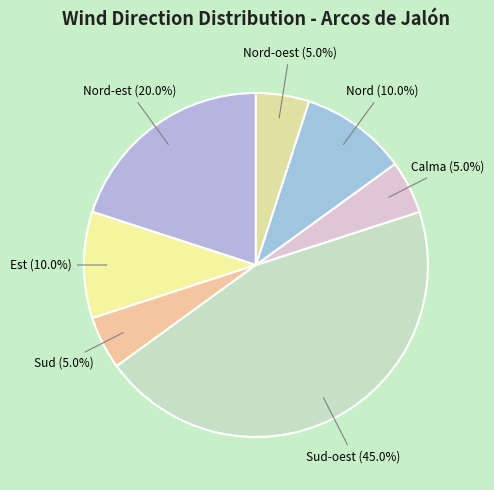

What is the largest slice in the pie chart?

Sud-oest